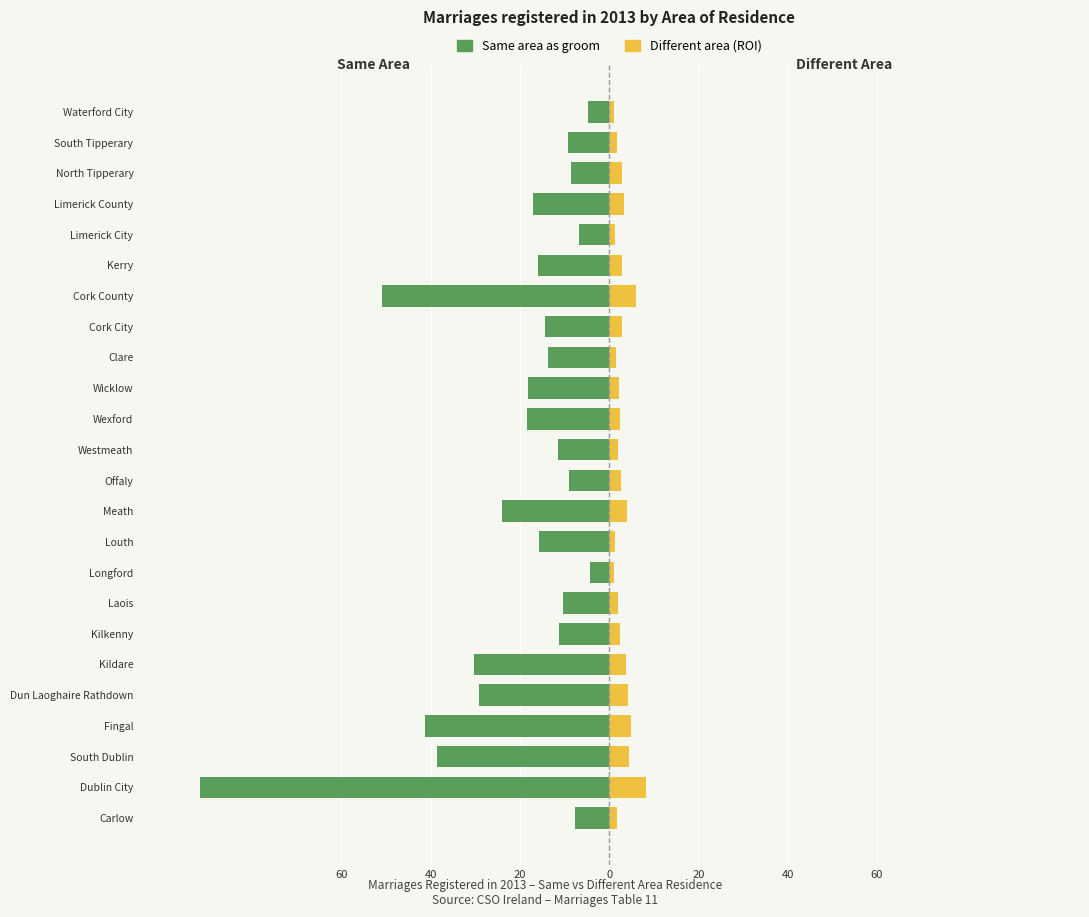

Rank the series at North Tipperary from lowest to highest value.

Same area as groom, Different area (ROI)